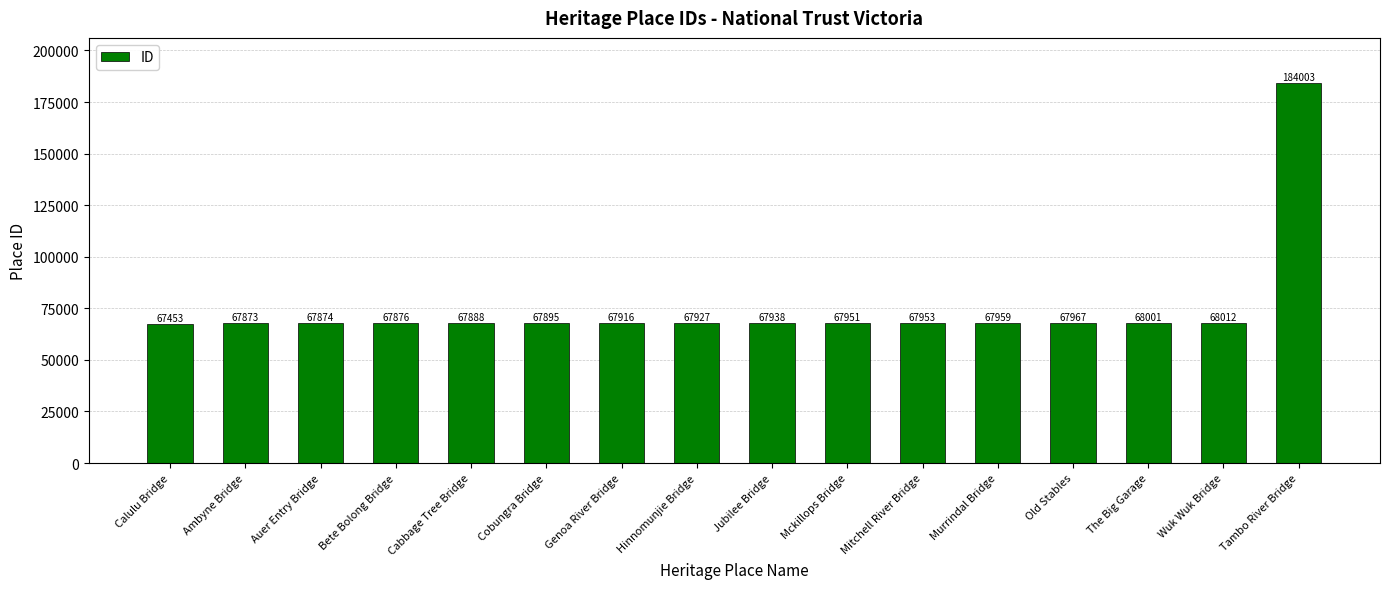

Is it true that the value at Wuk Wuk Bridge is 121936?

False